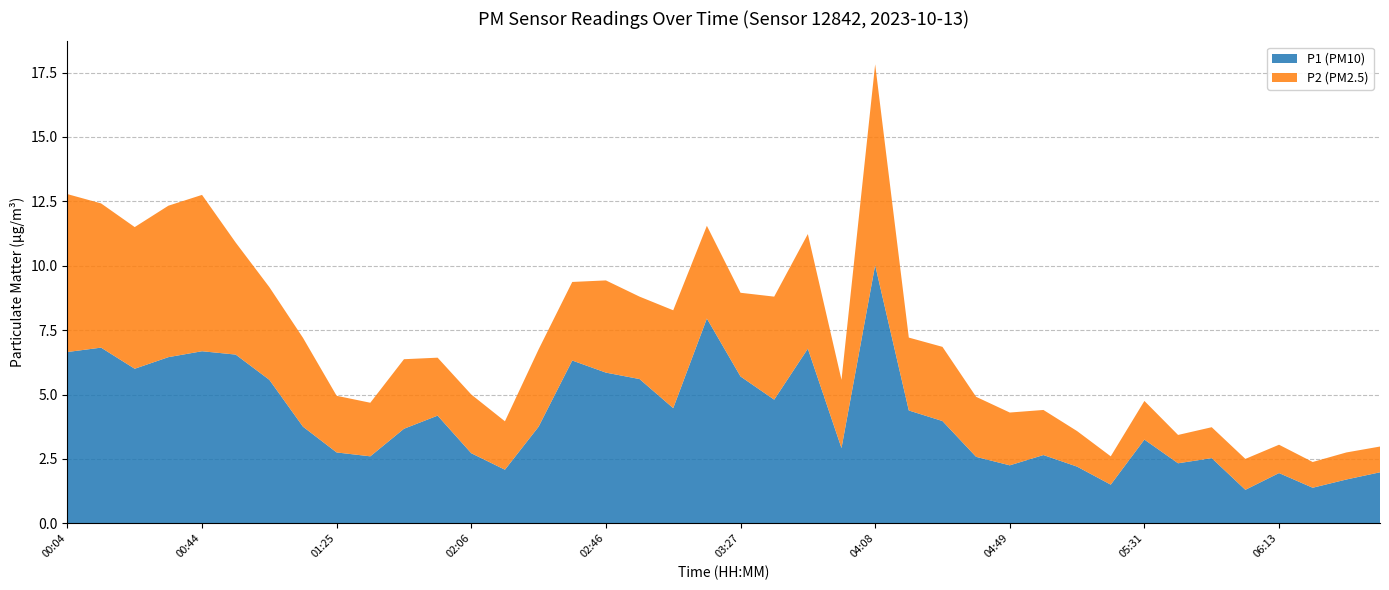

Reading right to left, what are all the values shown in this chart?

P1 (PM10): 2.0	1.7	1.4	1.9	1.3	2.5	2.3	3.2	1.5	2.2	2.6	2.2	2.6	4.0	4.4	10.0	2.9	6.8	4.8	5.7	8.0	4.5	5.6	5.8	6.3	3.8	2.1	2.7	4.2	3.7	2.6	2.8	3.8	5.6	6.5	6.7	6.5	6.0	6.8	6.7
P2 (PM2.5): 1.0	1.1	1.0	1.1	1.2	1.2	1.1	1.5	1.1	1.4	1.8	2.0	2.3	2.9	2.8	7.8	2.6	4.5	4.0	3.2	3.6	3.8	3.2	3.6	3.0	3.0	1.9	2.3	2.2	2.7	2.1	2.2	3.5	3.6	4.3	6.1	5.9	5.5	5.6	6.1